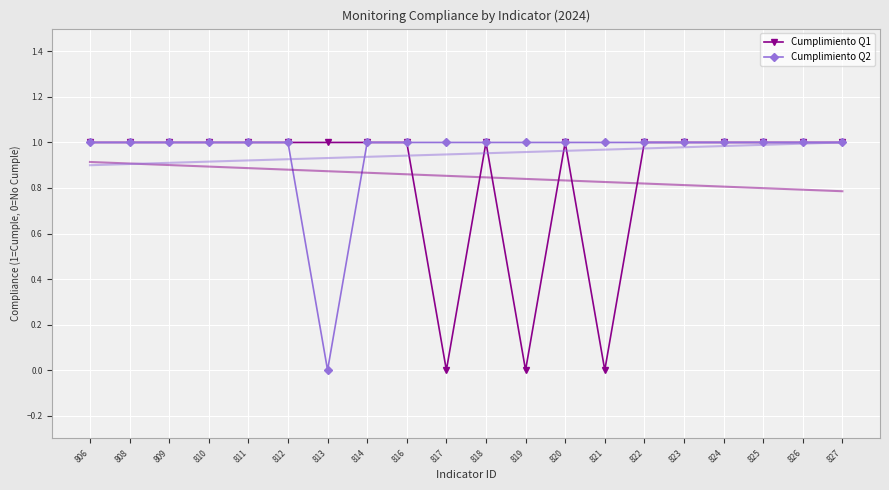

Where is Cumplimiento Q2 nearest to the value 0?

813